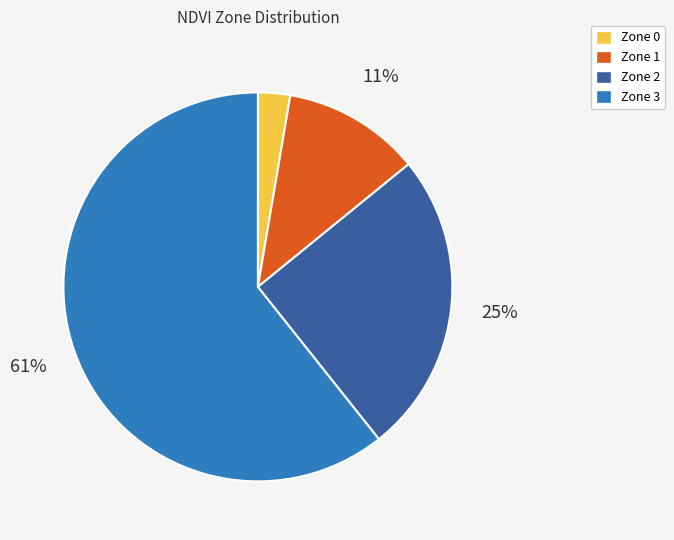

Count the number of slices in the pie.

4